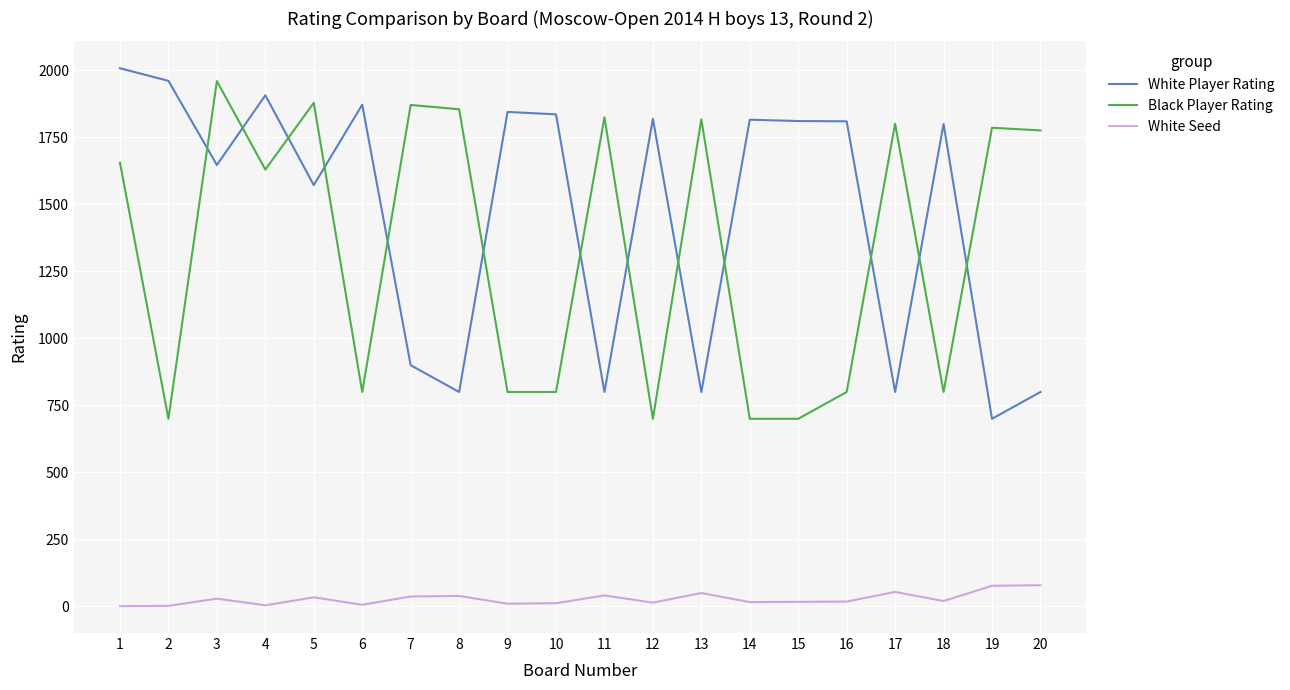

What are all the series names shown in the legend?

White Player Rating, Black Player Rating, White Seed